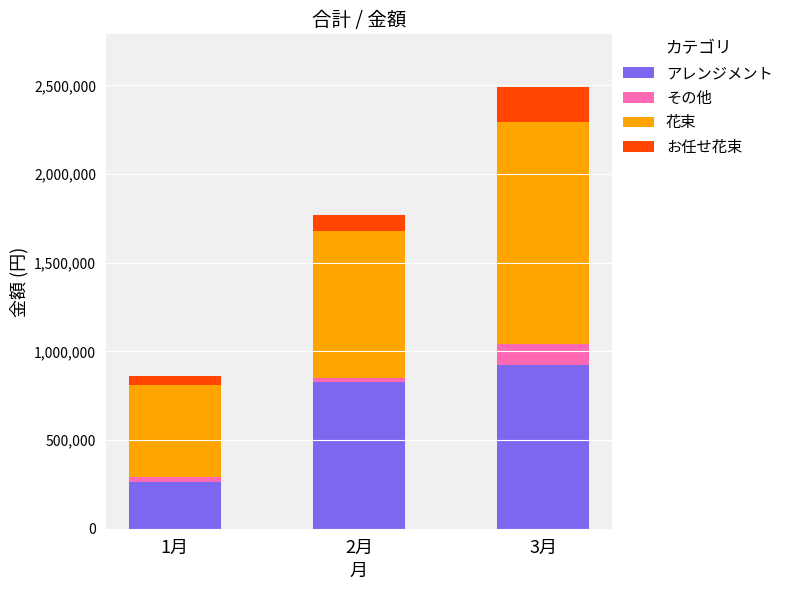

Where is アレンジメント nearest to the value 594300?

2月